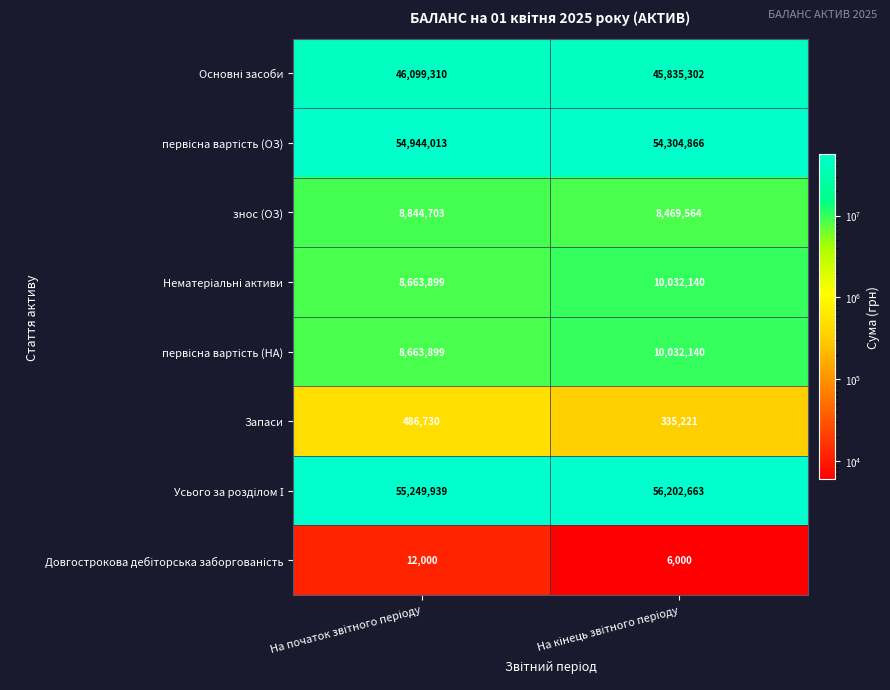

What is the maximum value shown in the chart?

56202663